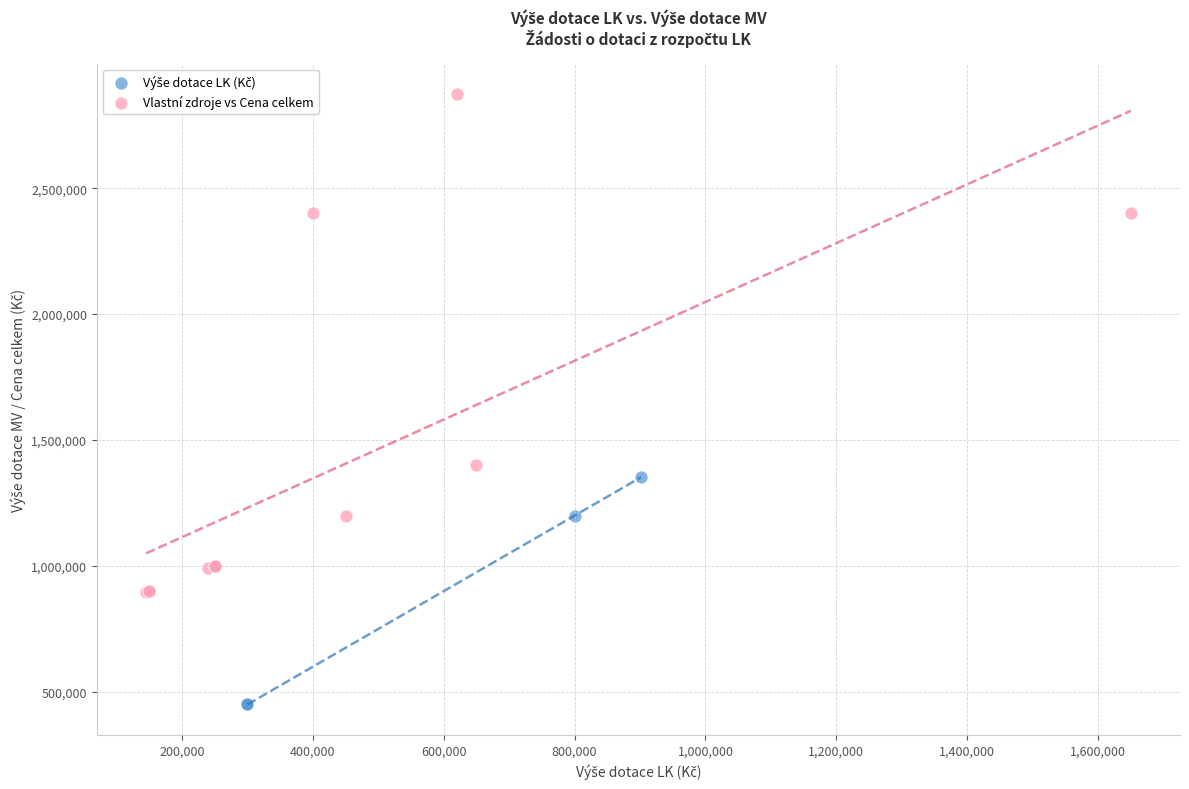

Which series has the widest spread of Y values?

Vlastní zdroje vs Cena celkem